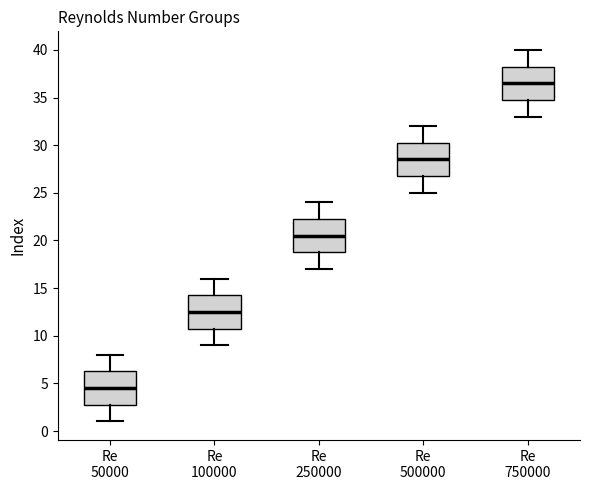

Where is the lower edge of the box for Re 100000 on the y-axis? The values are not printed on the chart, so give them approximately, as read against the axis.

11.0